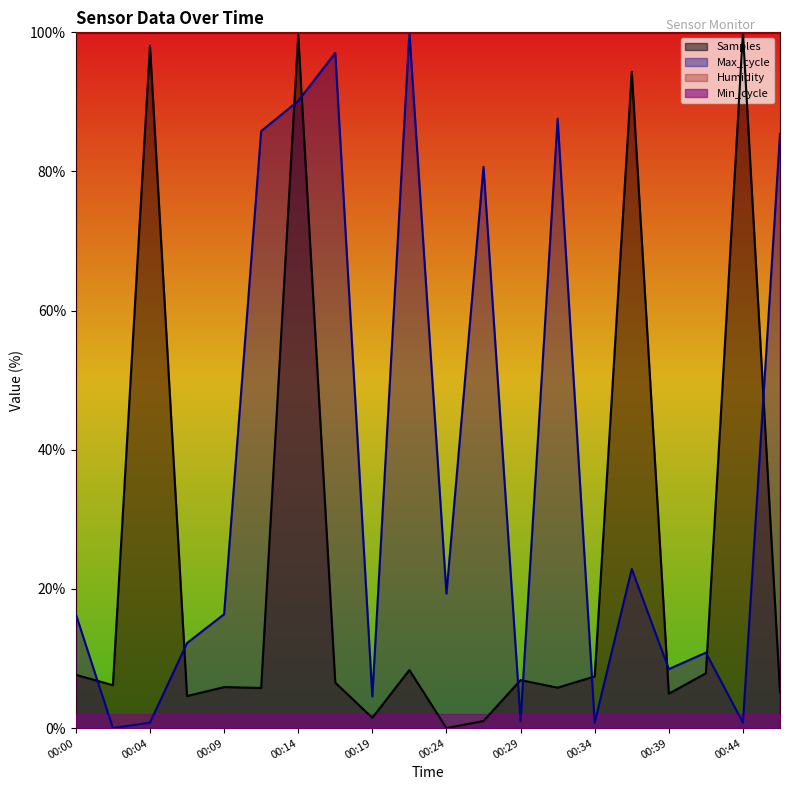

Reading left to right, extract all data points from this chart.

Samples: 00:00=7.7	00:02=6.2	00:04=98.1	00:07=4.6	00:09=5.9	00:12=5.8	00:14=99.6	00:17=6.5	00:19=1.5	00:22=8.4	00:24=0.0	00:27=1.0	00:29=6.9	00:31=5.8	00:34=7.4	00:36=94.3	00:39=4.9	00:41=7.9	00:44=100.0	00:46=5.2
Max_cycle: 00:00=16.4	00:02=0.0	00:04=0.8	00:07=12.2	00:09=16.4	00:12=85.8	00:14=90.1	00:17=97.0	00:19=4.5	00:22=100.0	00:24=19.3	00:27=80.7	00:29=1.0	00:31=87.6	00:34=0.8	00:36=22.9	00:39=8.5	00:41=10.8	00:44=0.8	00:46=85.4